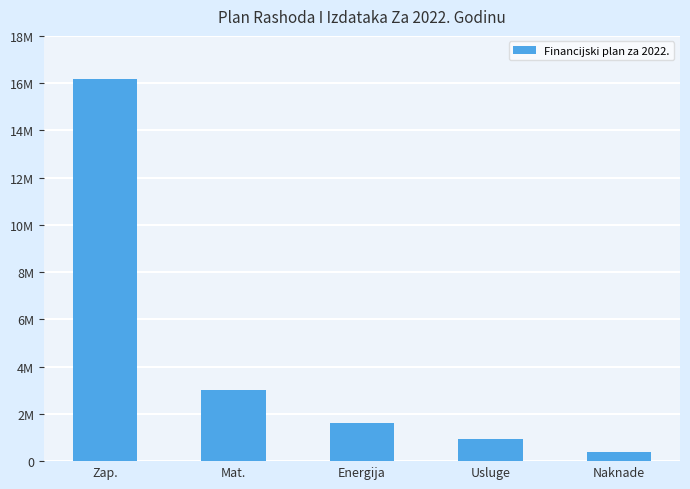

What is the difference between the maximum and minimum values?

15790019